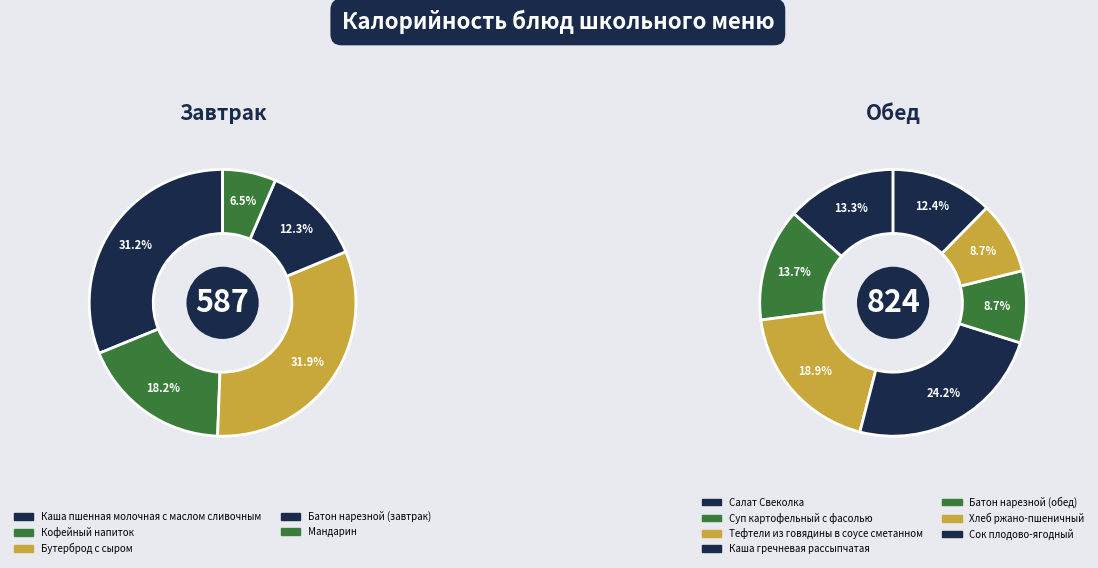

Which category has the biggest portion of the pie?

Каша гречневая рассыпчатая